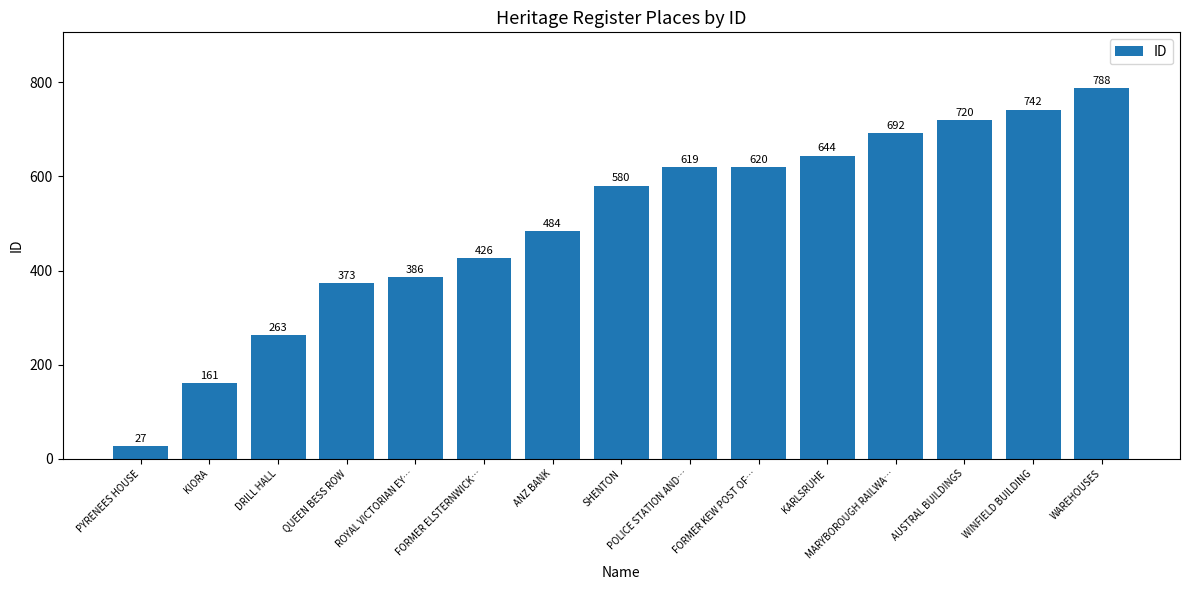

What is the value of the 3rd bar from the left?

263